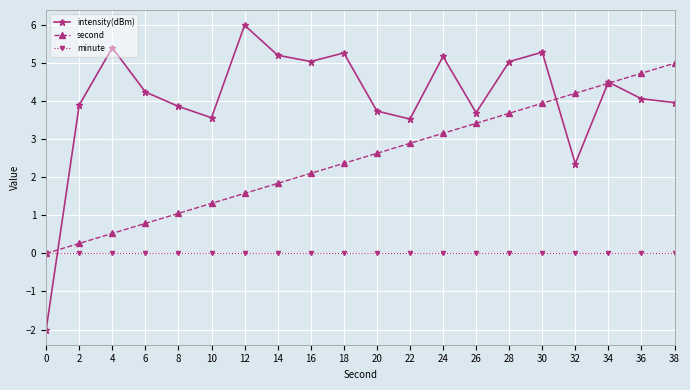

How many interior local peaks does the intensity(dBm) series have?

6